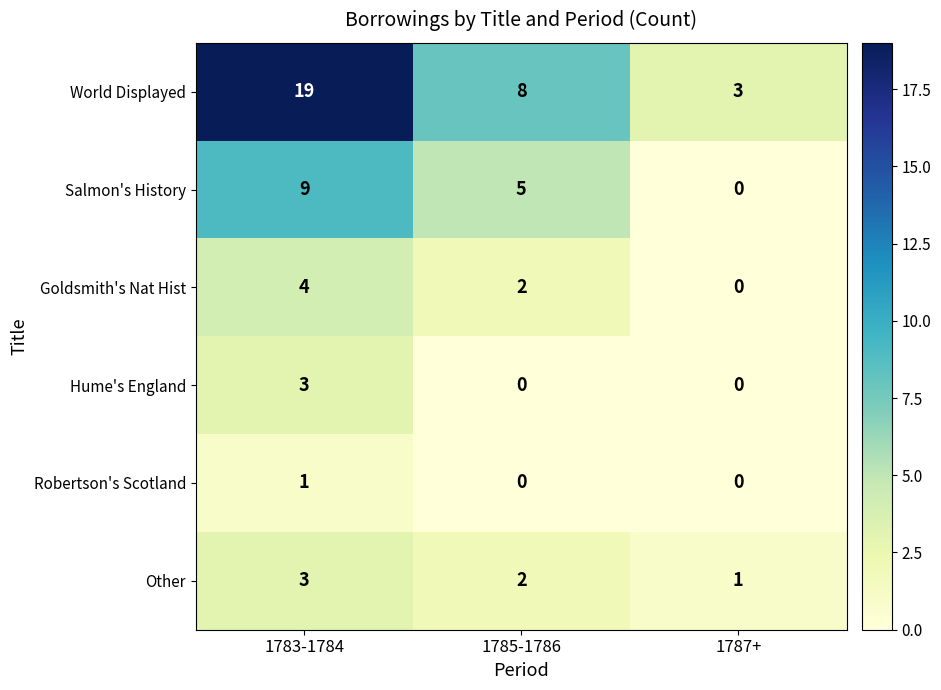

What is the difference between the highest and lowest values at 1787+?

3